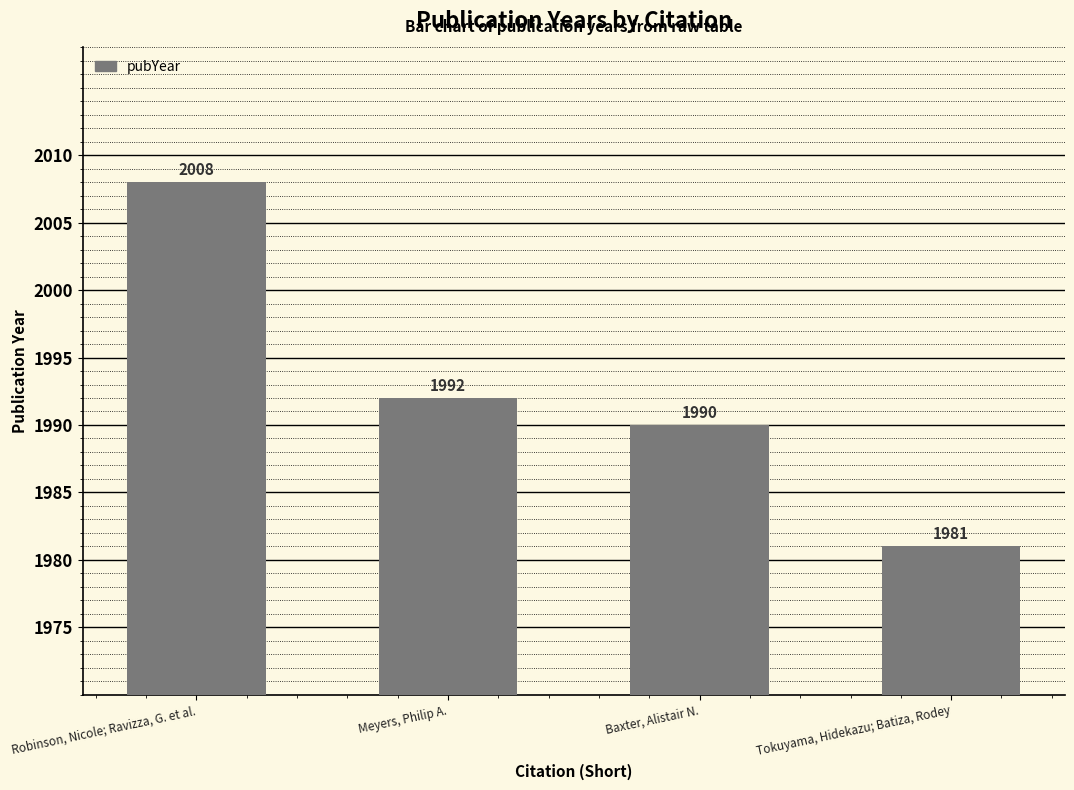

What is the difference between the maximum and minimum values?

27